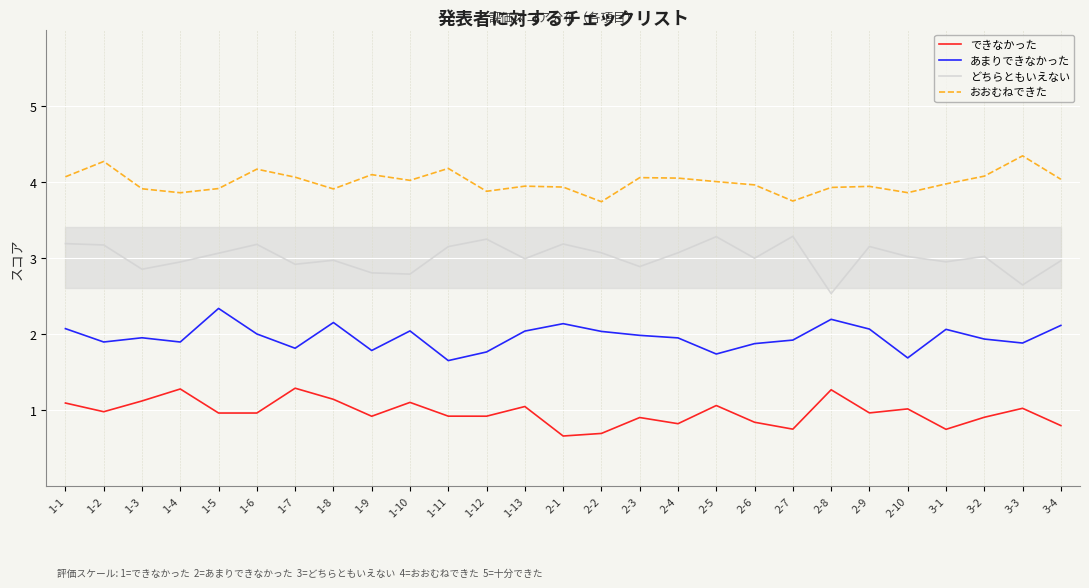

Which label corresponds to the largest value in the chart?

3-3